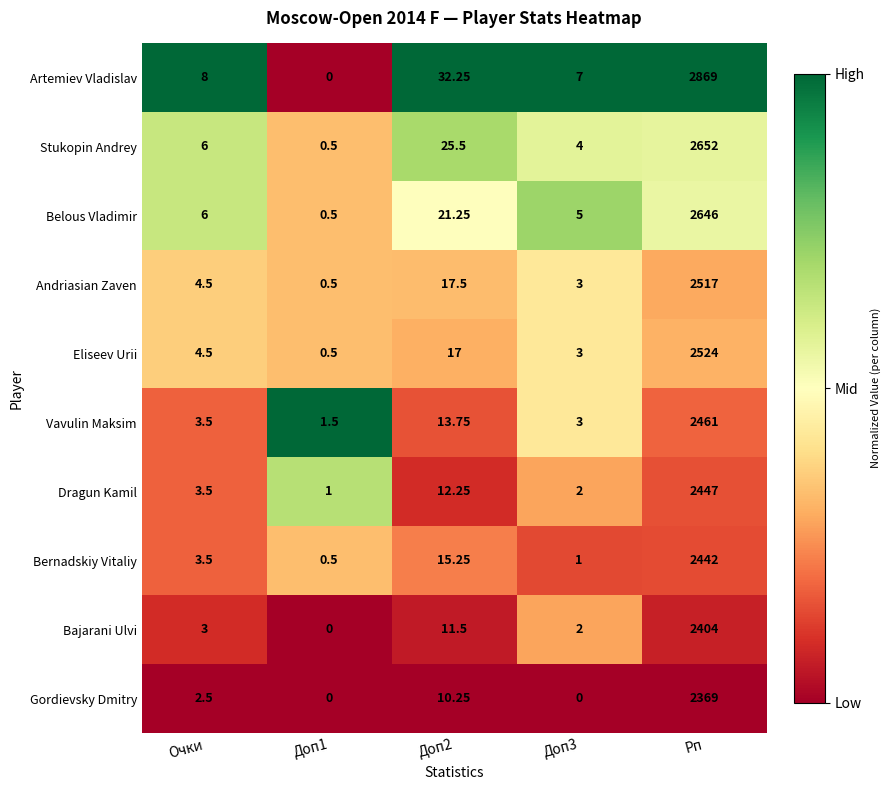

List the series in order of their peak value, lowest first.

Gordievsky Dmitry, Bajarani Ulvi, Bernadskiy Vitaliy, Dragun Kamil, Vavulin Maksim, Andriasian Zaven, Eliseev Urii, Belous Vladimir, Stukopin Andrey, Artemiev Vladislav